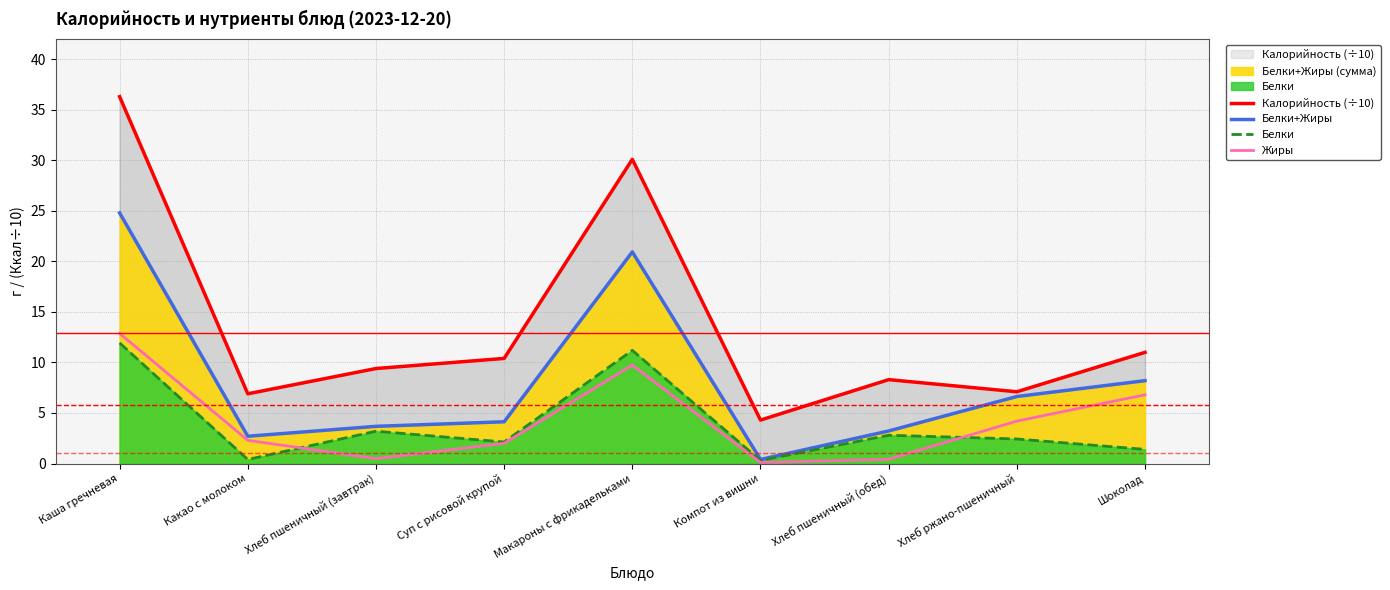

Is it true that Жиры equals 0.1 at Компот из вишни?

True